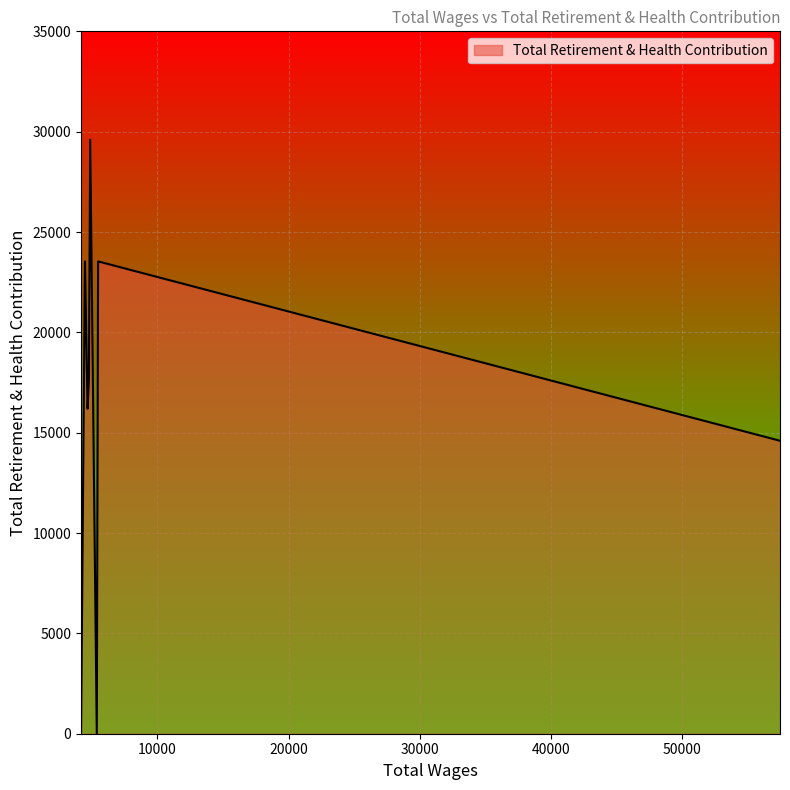

What is the difference between the maximum and minimum values?

29601